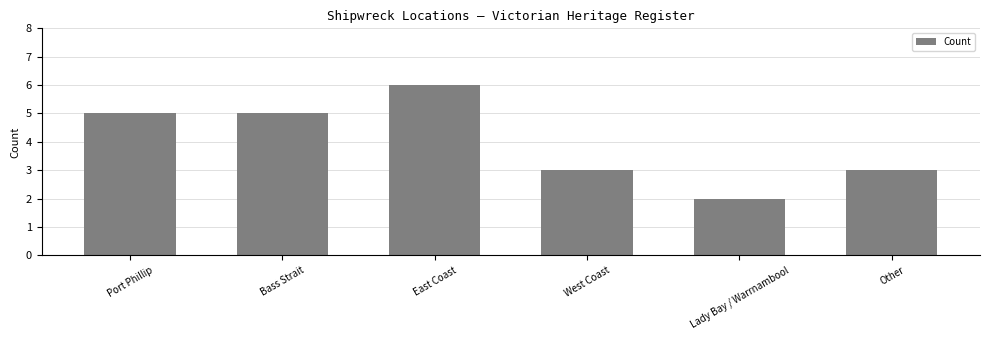

Which has a higher value, Other or Bass Strait?

Bass Strait